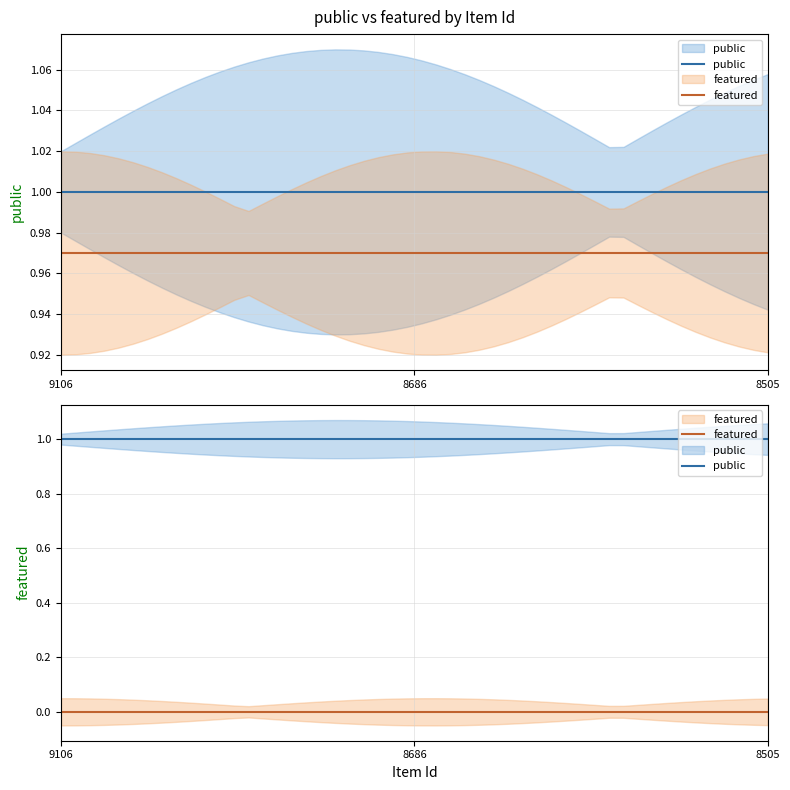

List the series in order of their overall mean, highest first.

public, featured